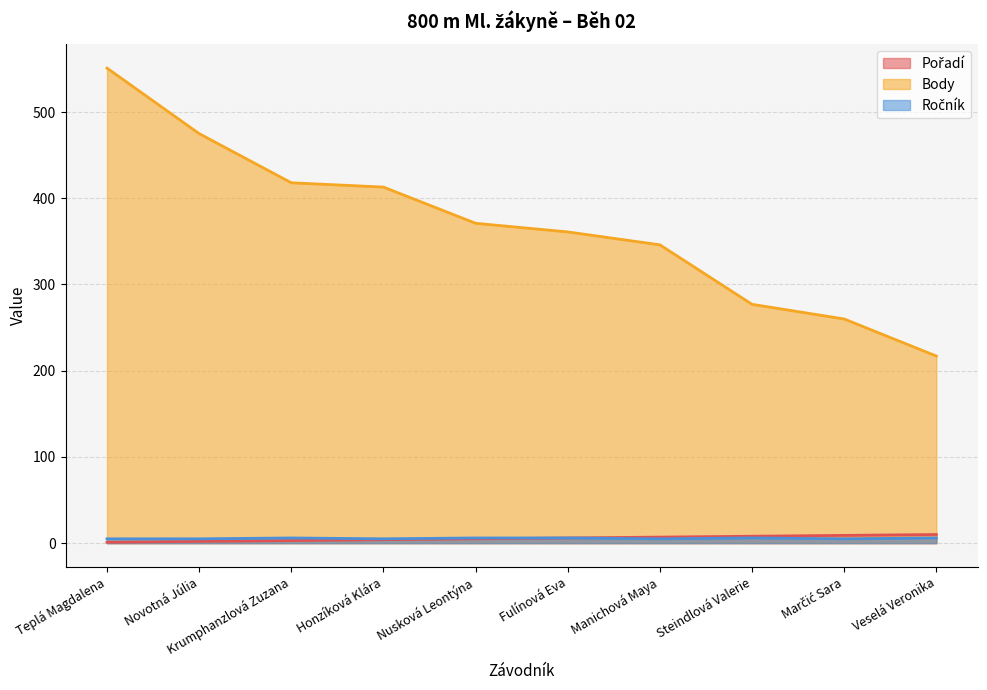

What is the value of the Ročník point at the 4th from the left?

5